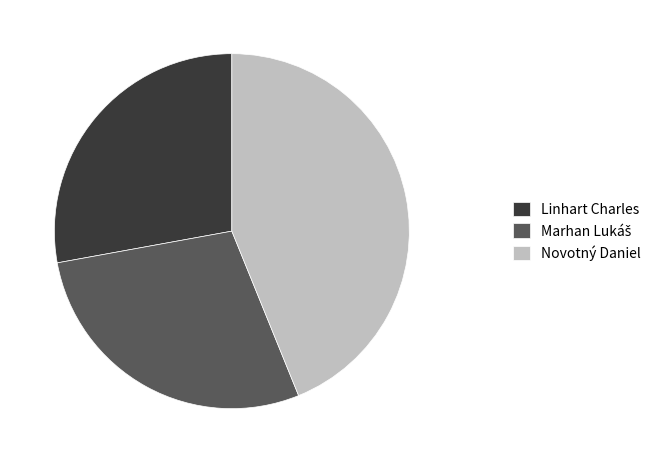

Count the number of slices in the pie.

3